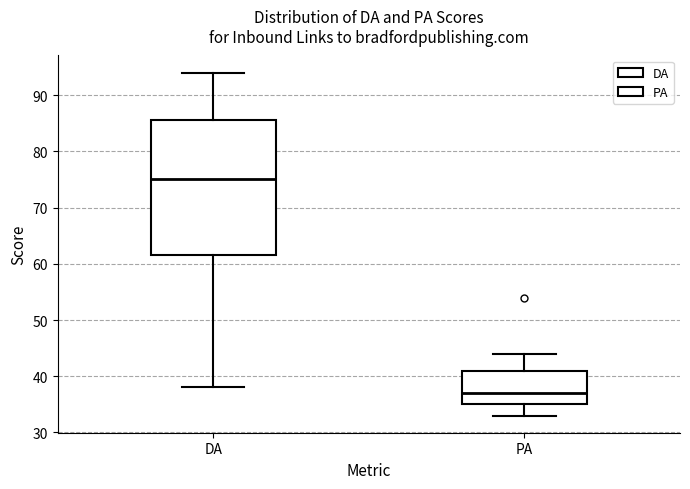

Reading left to right, transcribe this box plot: for each box, give where its median line is, the range the box spans, and where its two whiskers end, as read against the y-axis. The values are not printed on the chart, so give them approximately, as read against the axis.

DA: median 75, box 62 to 86, whiskers 38 to 94
PA: median 37, box 35 to 41, whiskers 33 to 44